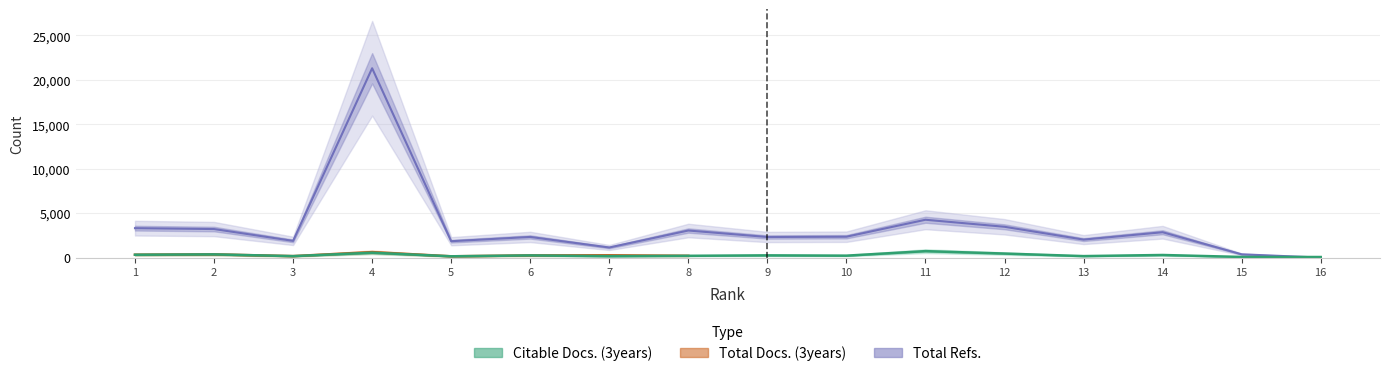

How many interior local peaks does the Total Docs. (3years) series have?

6